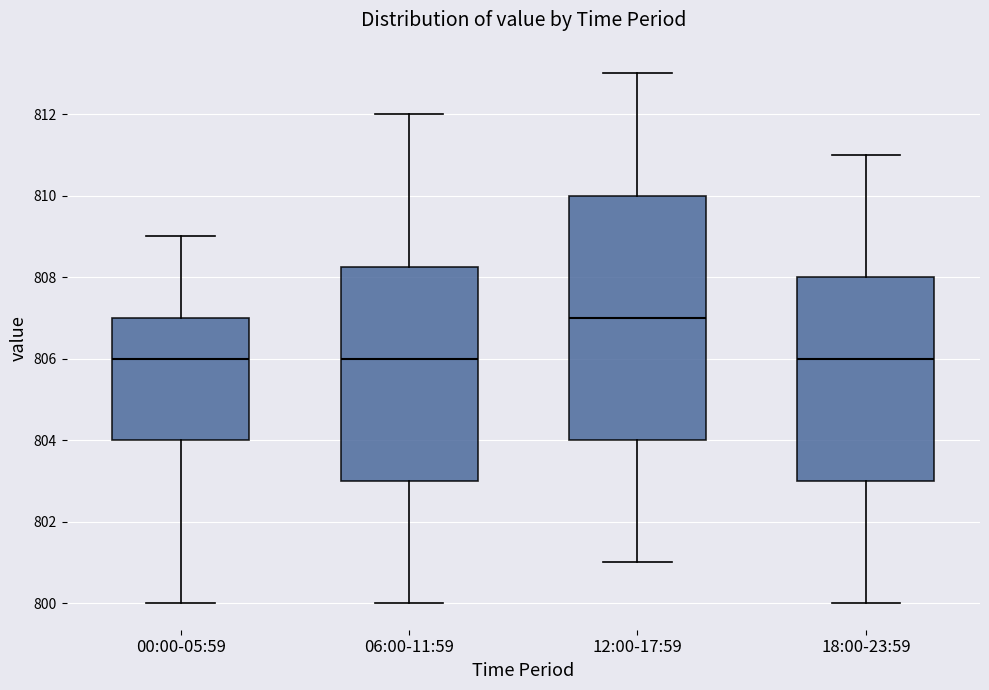

Where is the lower edge of the box for 12:00-17:59 on the y-axis? The values are not printed on the chart, so give them approximately, as read against the axis.

804.0